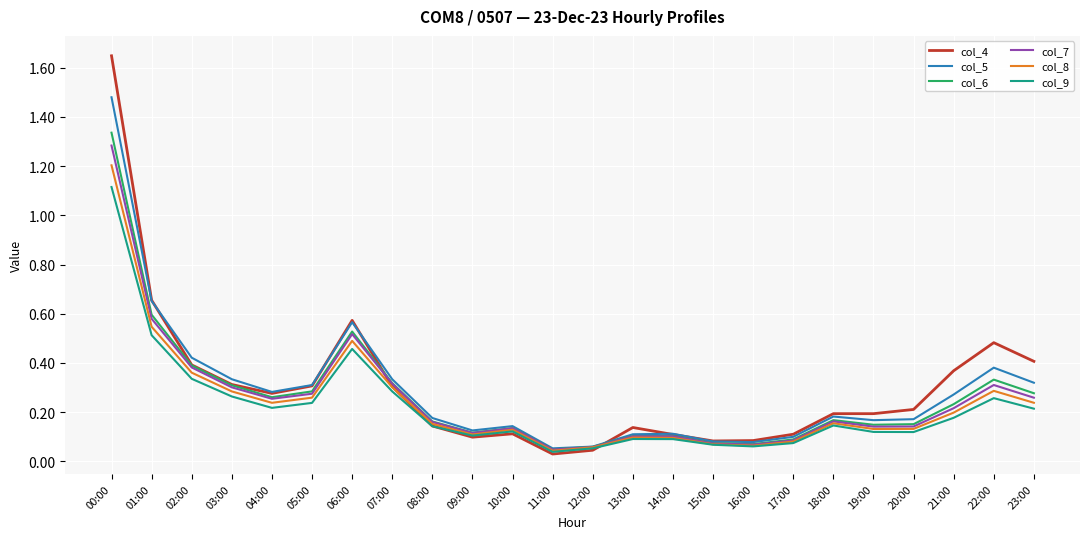

What position from the left is 17:00?

18